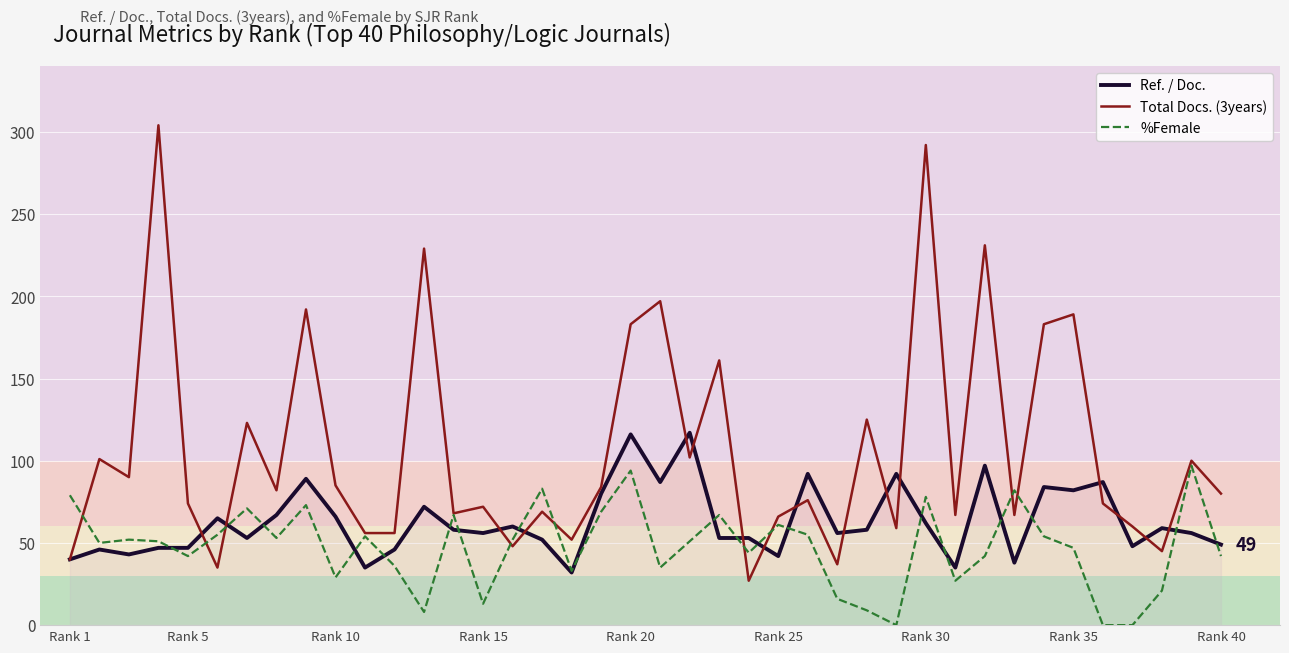

What is the greatest value displayed?

304